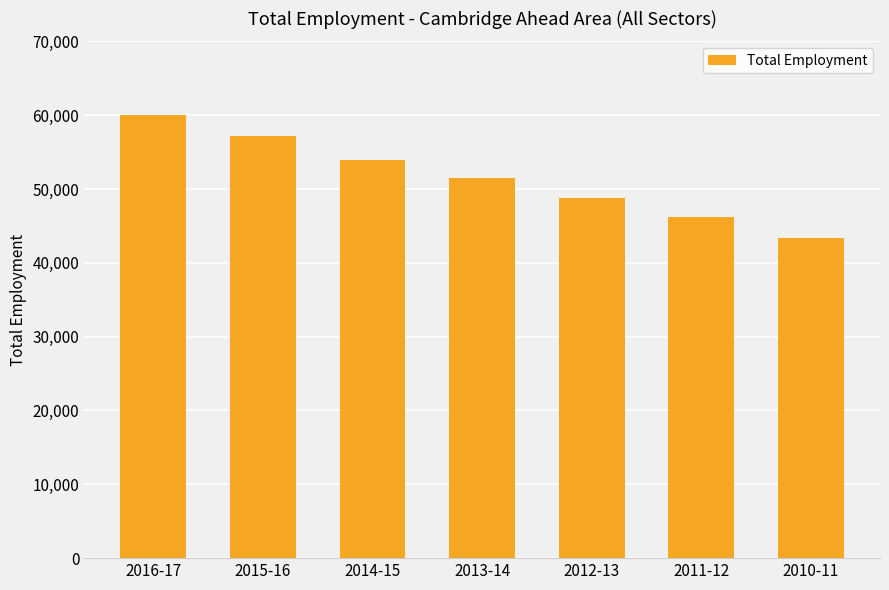

List the labels in order of value, largest first.

2016-17, 2015-16, 2014-15, 2013-14, 2012-13, 2011-12, 2010-11